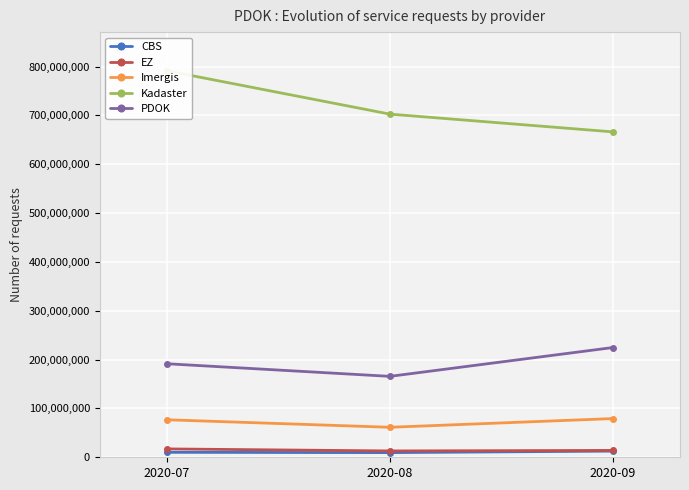

Does the chart display data point markers on the line(s)?

Yes